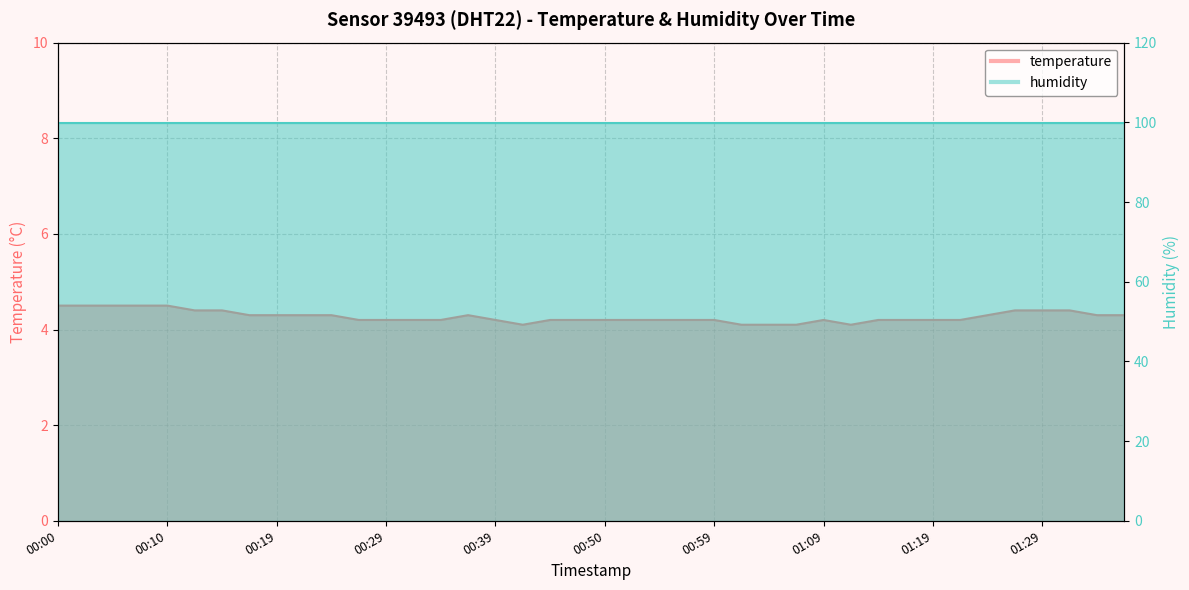

What is the sum of the values at 01:15 and 00:00?

8.7